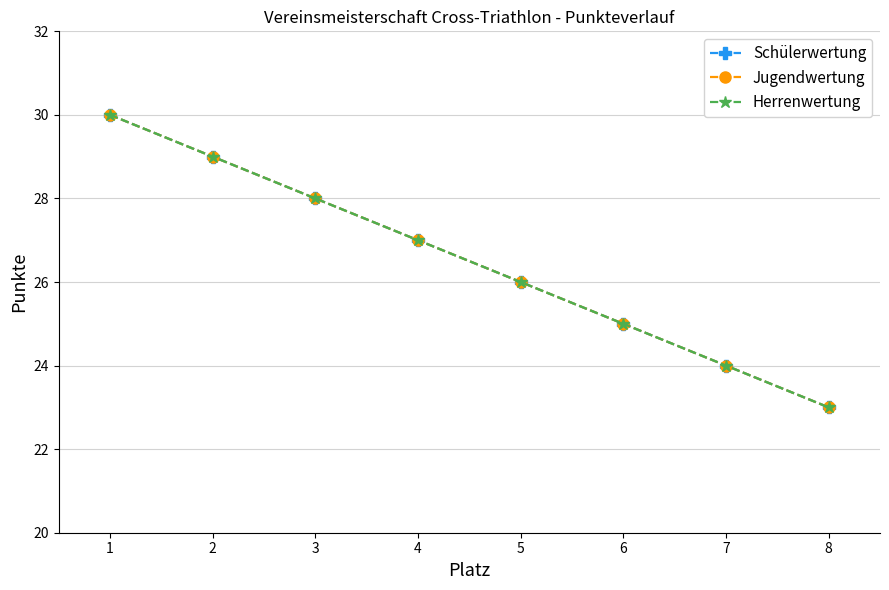

Does the chart have visible grid lines?

Yes